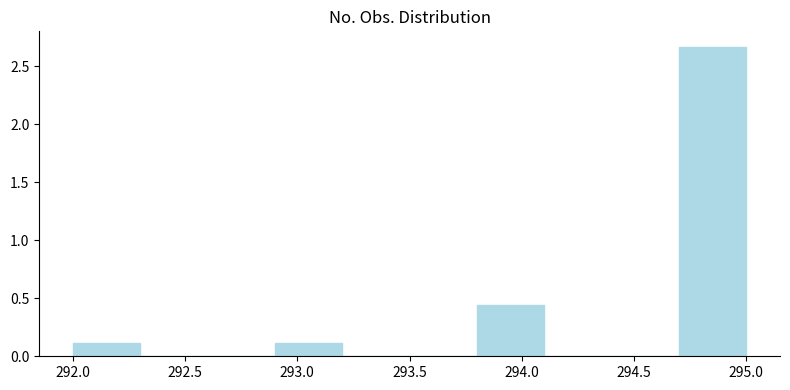

How tall is the bar that spans 292.9 to 293.2 on the x-axis? The values are not printed on the chart, so give them approximately, as read against the axis.

0.10